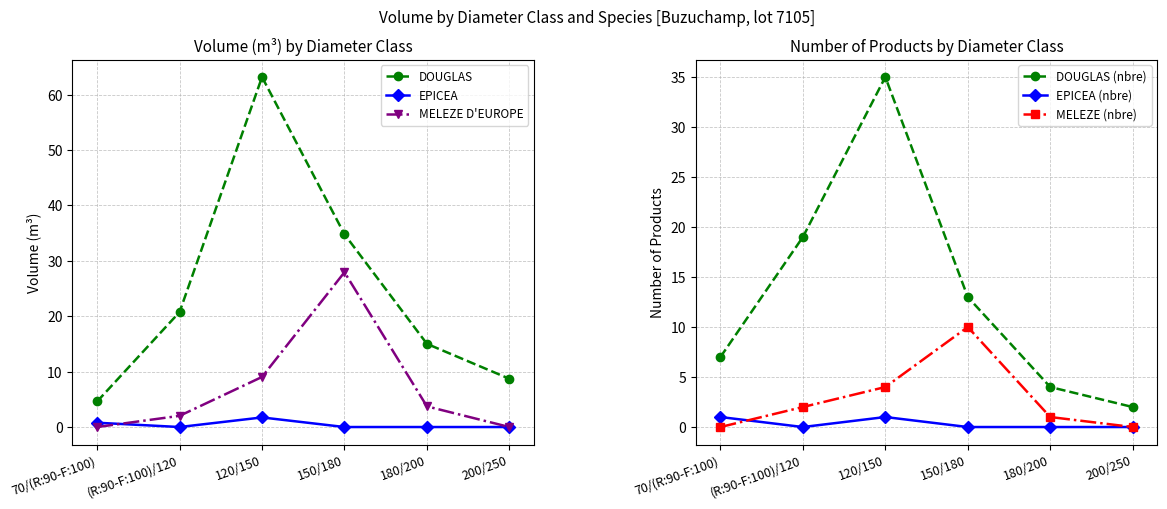

At which label does DOUGLAS first exceed 20?

(R:90-F:100)/120